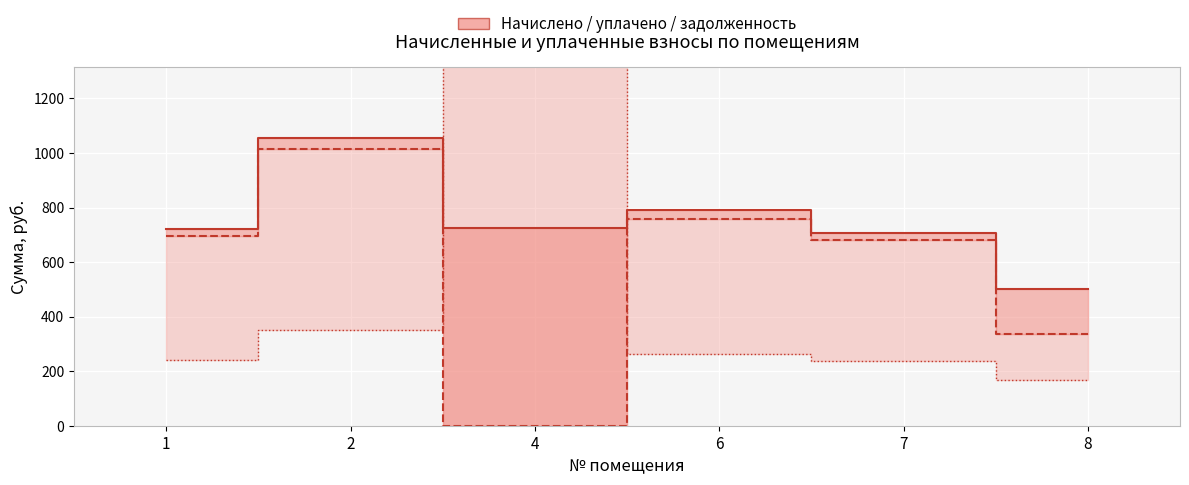

Where do задолженность (пени) and уплачено first cross each other?

2 and 4